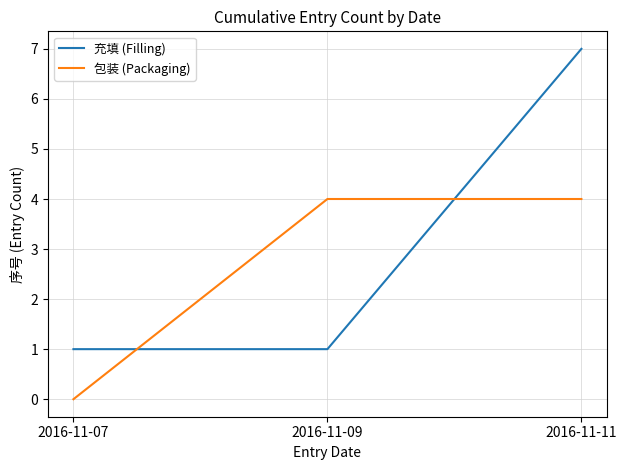

Rank the series by their average value, from lowest to highest.

包装 (Packaging), 充填 (Filling)